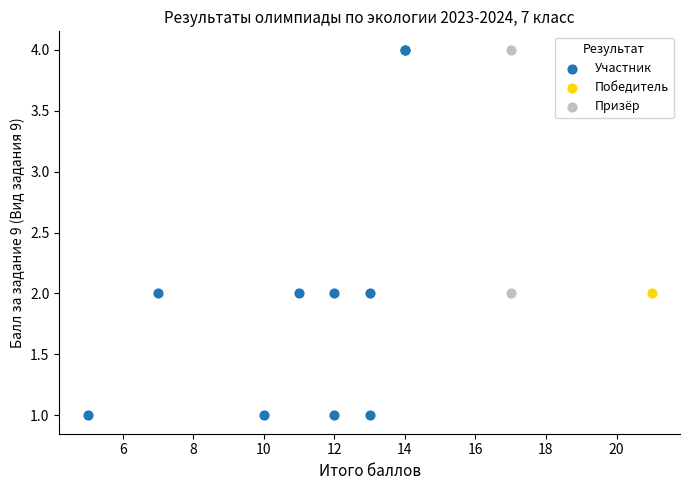

What are all the series names shown in the legend?

Участник, Победитель, Призёр